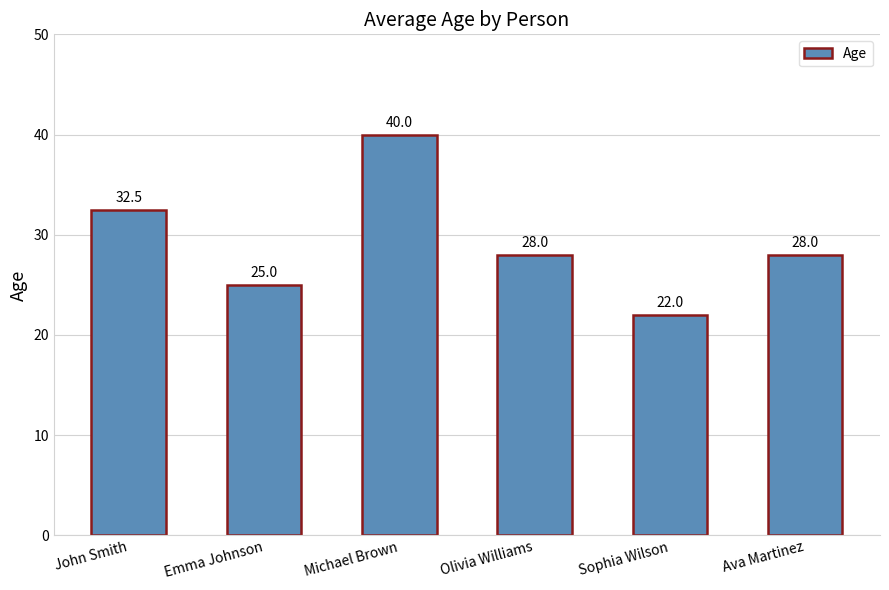

What is the change in value from Olivia Williams to Sophia Wilson?

-6.0